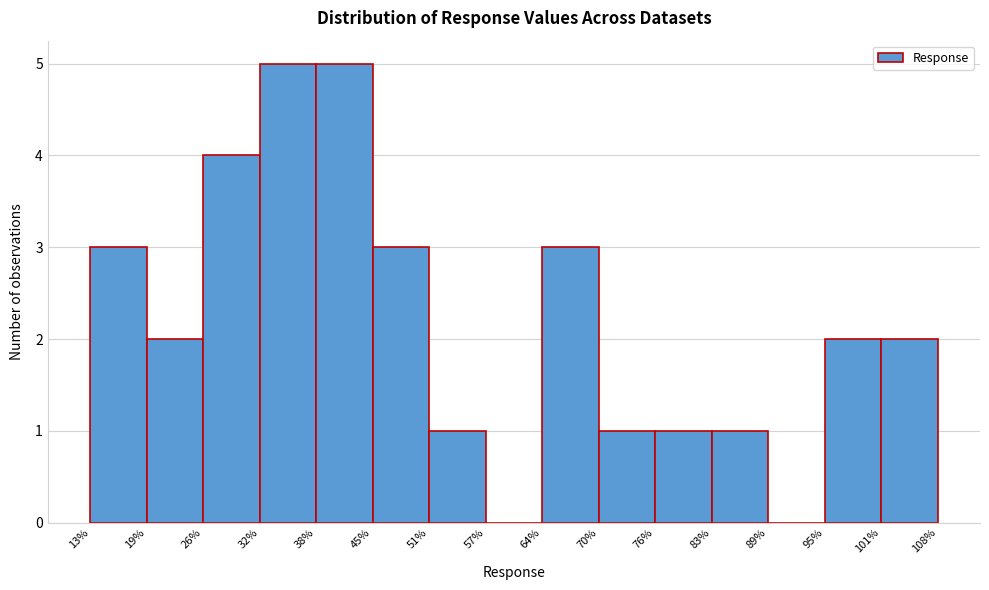

Reading left to right, transcribe this chart: for each bar, give the range it covers on the x-axis and its height. The values are not printed on the chart, so give them approximately, as read against the axis.

13% to 19%: 3
19% to 26%: 2
26% to 32%: 4
32% to 38%: 5
38% to 45%: 5
45% to 51%: 3
51% to 57%: 1
57% to 64%: 0
64% to 70%: 3
70% to 76%: 1
76% to 83%: 1
83% to 89%: 1
89% to 95%: 0
95% to 101%: 2
101% to 108%: 2